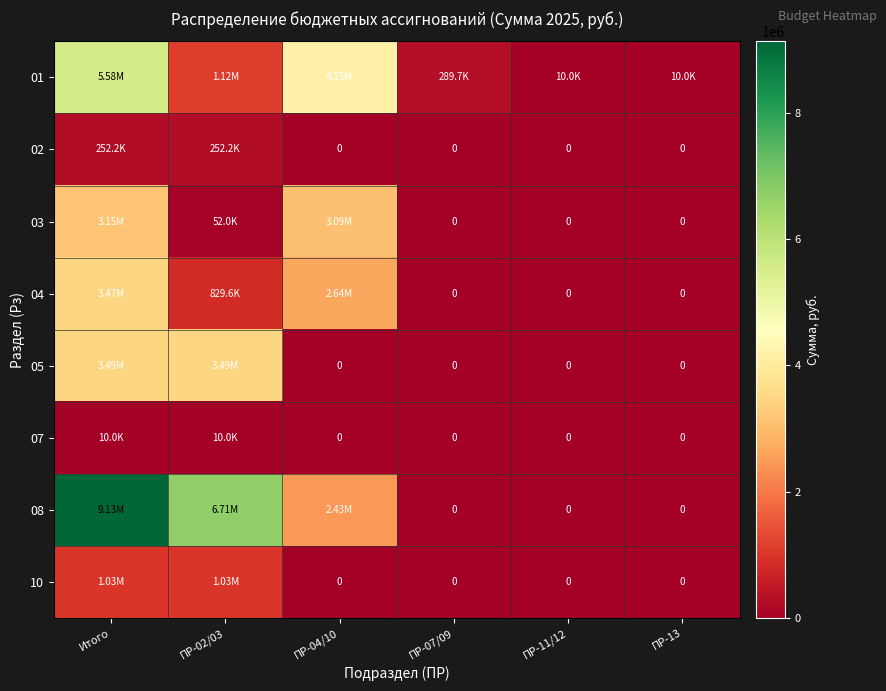

What is the difference between the 10 values at Итого and ПР-04/10?

1034367.0